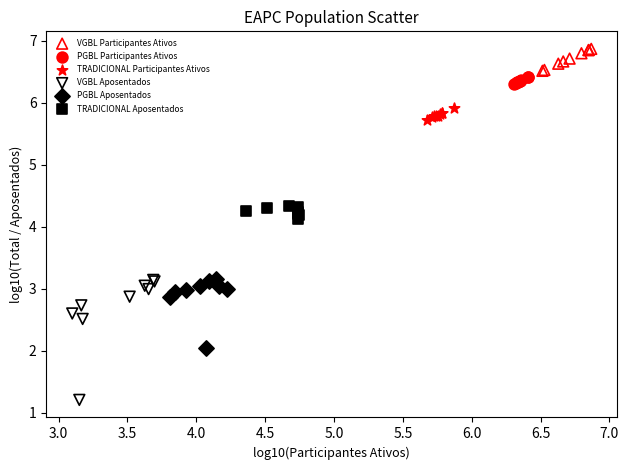

Which series contains the lowest Y value?

VGBL Aposentados